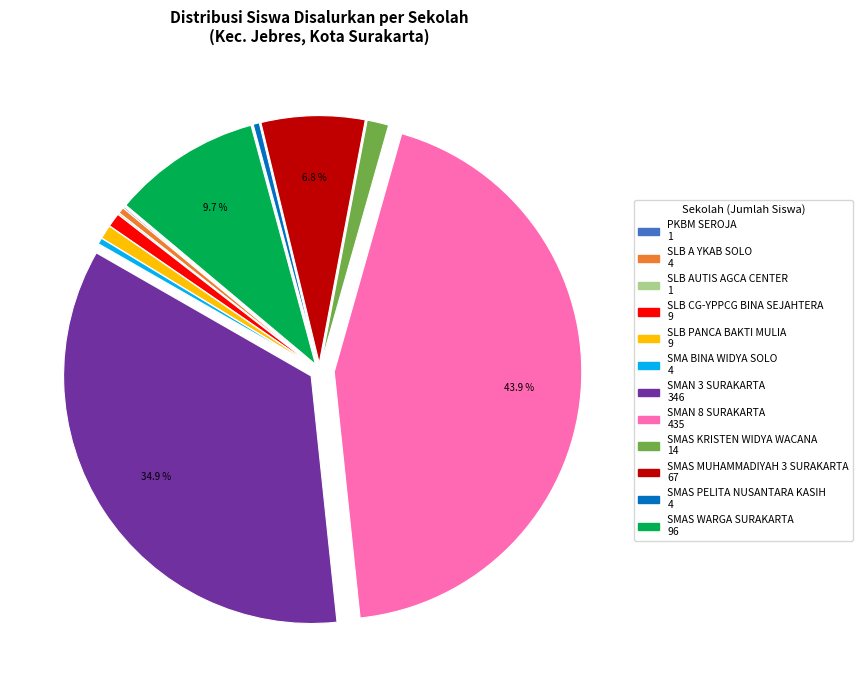

The SMAS PELITA NUSANTARA KASIH slice represents 0% of the pie. True or false?

True